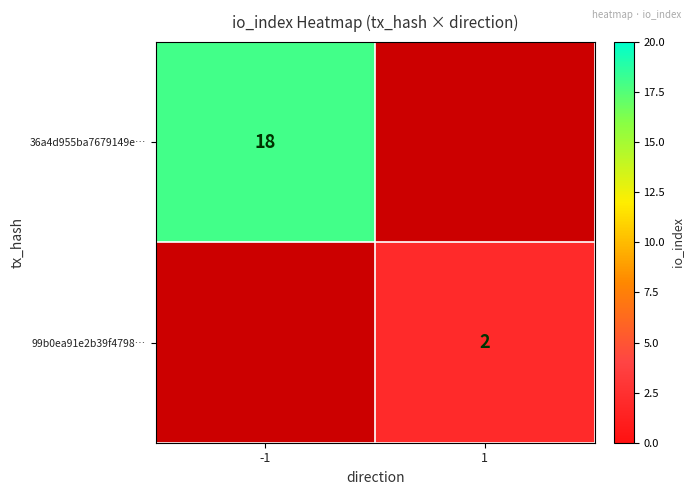

The value of 36a4d955ba7679149e… at -1 is 31. True or false?

False